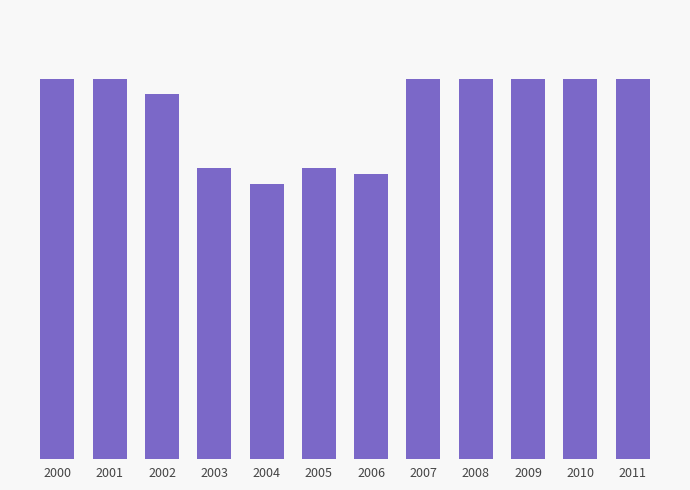

Does the chart contain any negative values?

No